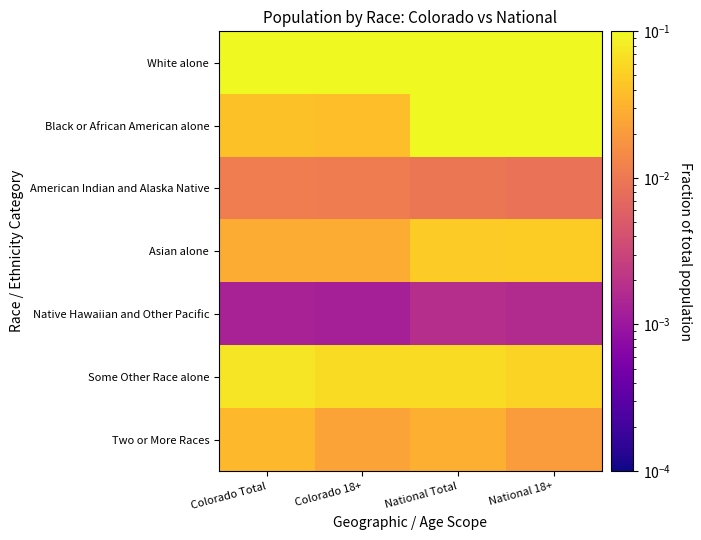

Reading left to right, extract all data points from this chart.

White alone: Colorado Total=0.8	Colorado 18+=0.8	National Total=0.7	National 18+=0.7
Black or African American alone: Colorado Total=0.0	Colorado 18+=0.0	National Total=0.1	National 18+=0.1
American Indian and Alaska Native: Colorado Total=0.0	Colorado 18+=0.0	National Total=0.0	National 18+=0.0
Asian alone: Colorado Total=0.0	Colorado 18+=0.0	National Total=0.0	National 18+=0.0
Native Hawaiian and Other Pacific: Colorado Total=0.0	Colorado 18+=0.0	National Total=0.0	National 18+=0.0
Some Other Race alone: Colorado Total=0.1	Colorado 18+=0.1	National Total=0.1	National 18+=0.1
Two or More Races: Colorado Total=0.0	Colorado 18+=0.0	National Total=0.0	National 18+=0.0